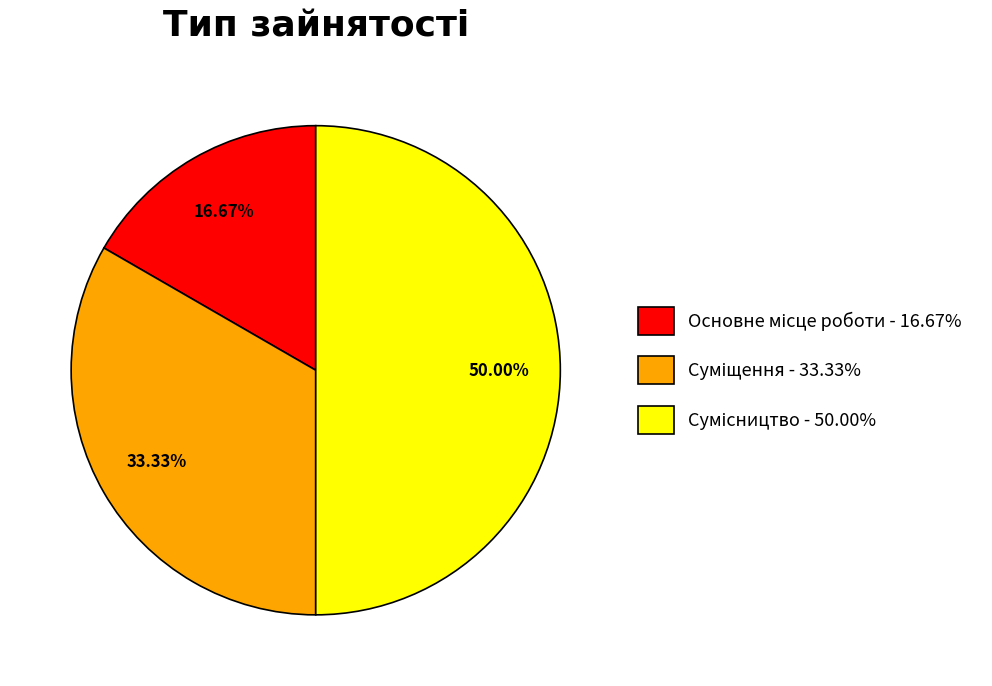

What is the largest slice in the pie chart?

Сумісництво